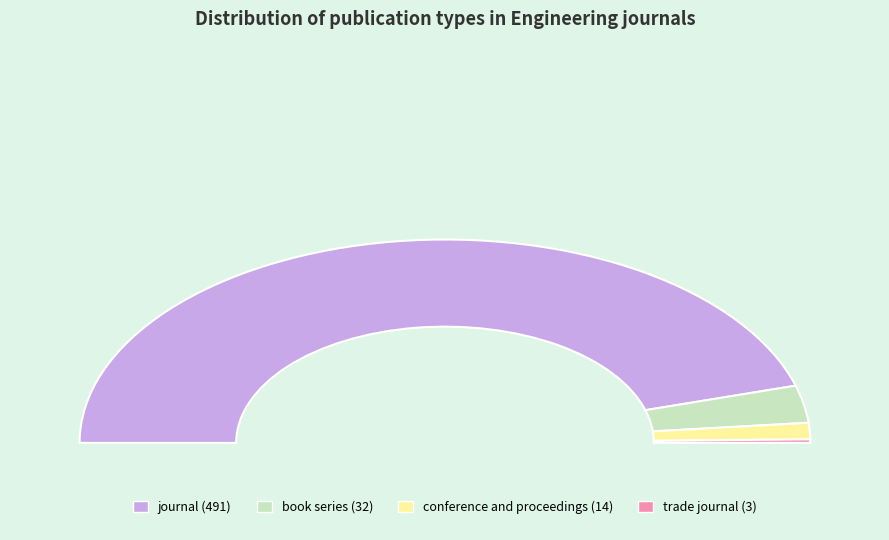

What is the change in value from conference and proceedings to trade journal?

-11